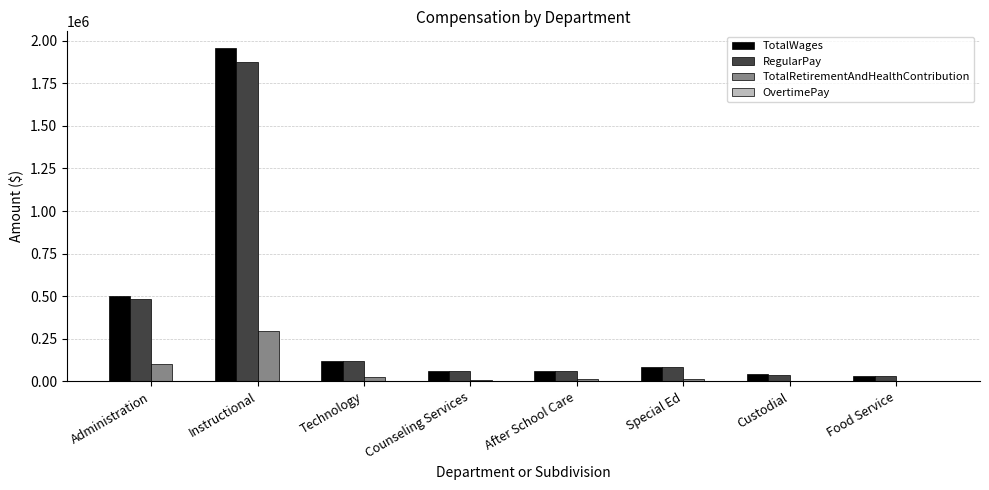

What is the sum of all RegularPay values?

2755191